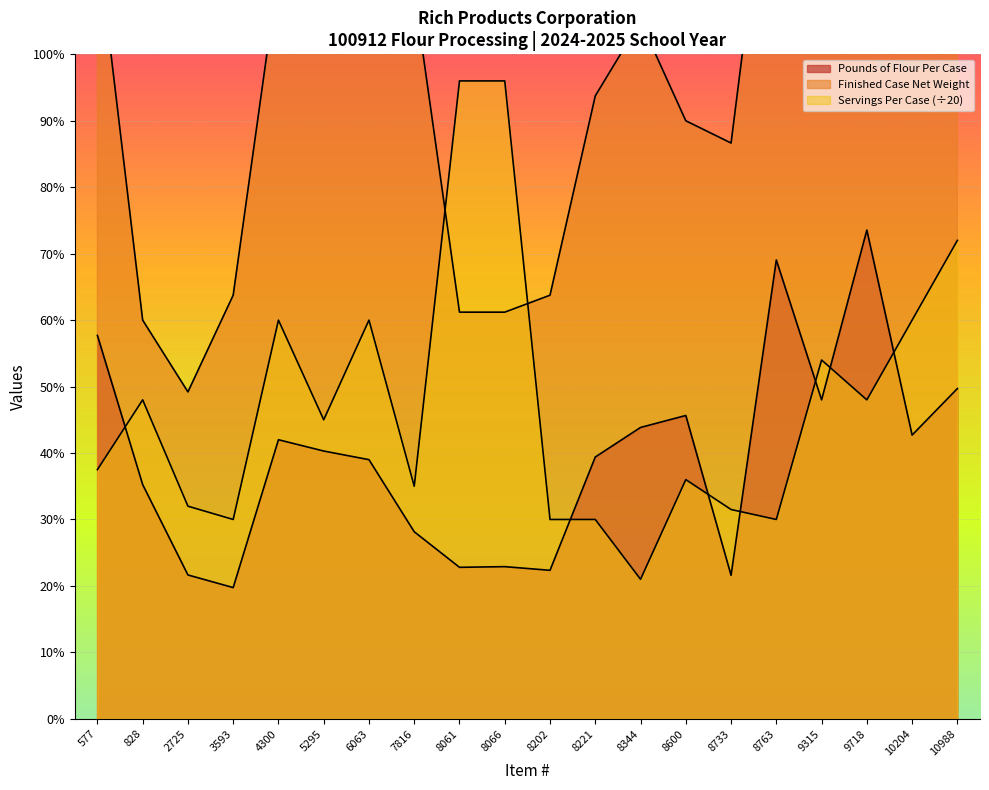

At which label is Pounds of Flour Per Case closest to 9?

8600